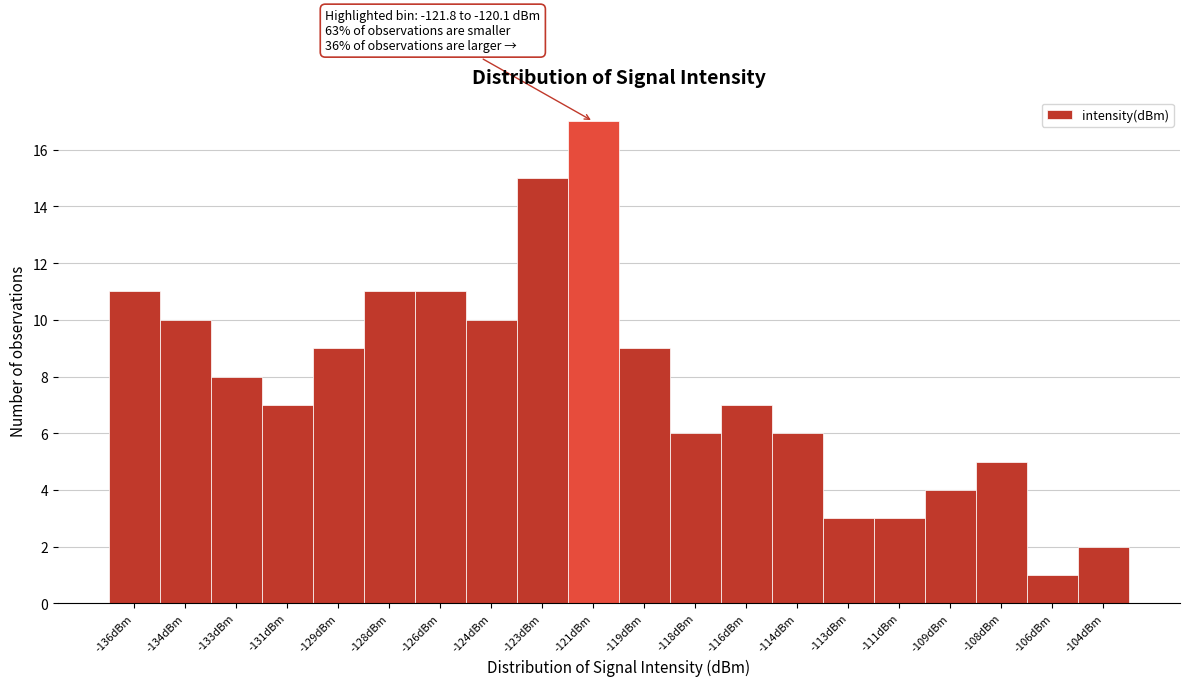

Reading right to left, extract all data points from this chart.

2	1	5	4	3	3	6	7	6	9	17	15	10	11	11	9	7	8	10	11